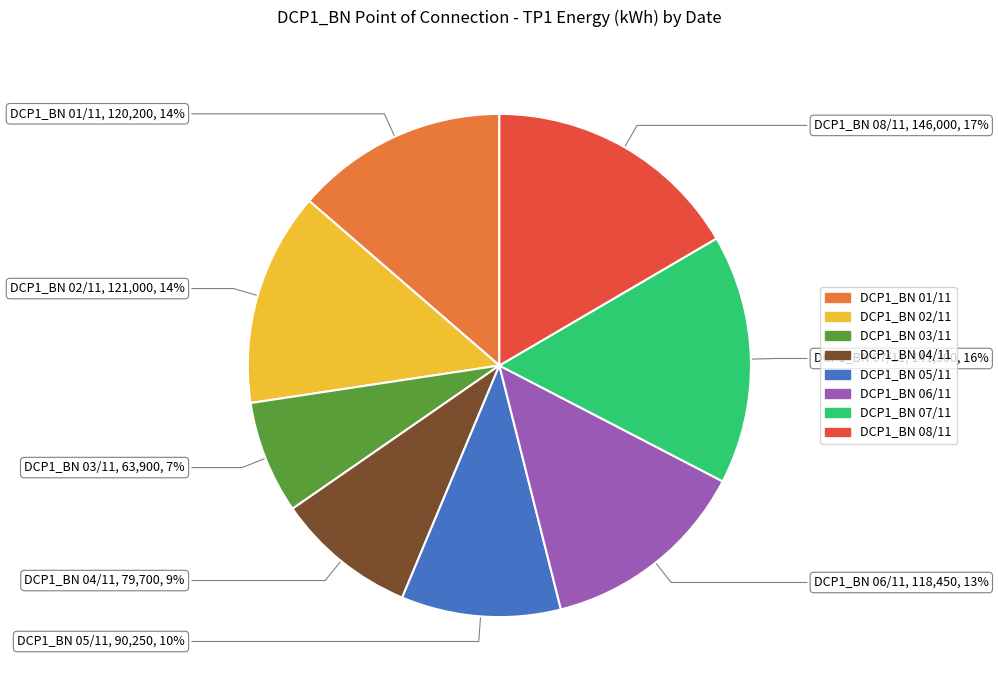

Is the sum of DCP1_BN 02/11 and DCP1_BN 04/11 greater than half?

No